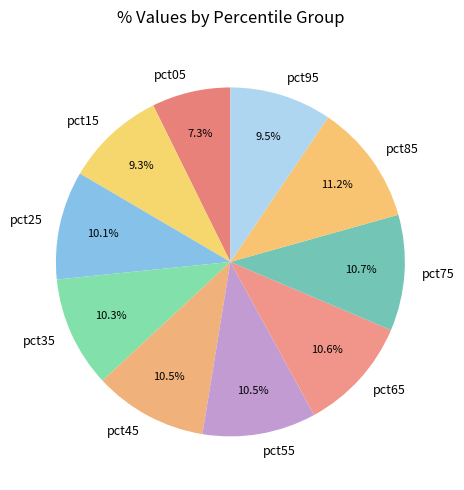

To the nearest percent, what is the combined percentage of pct35 and pct75?

21%